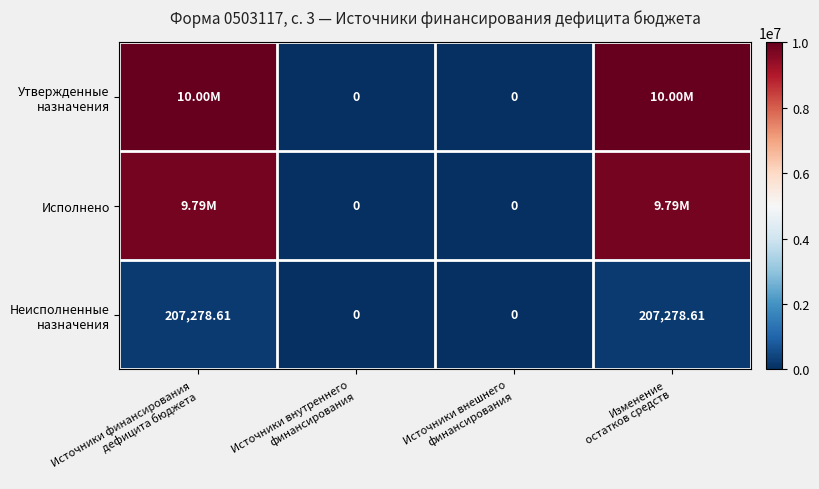

The Утвержденные назначения series shows 10000000.0 at Изменение остатков средств. True or false?

True